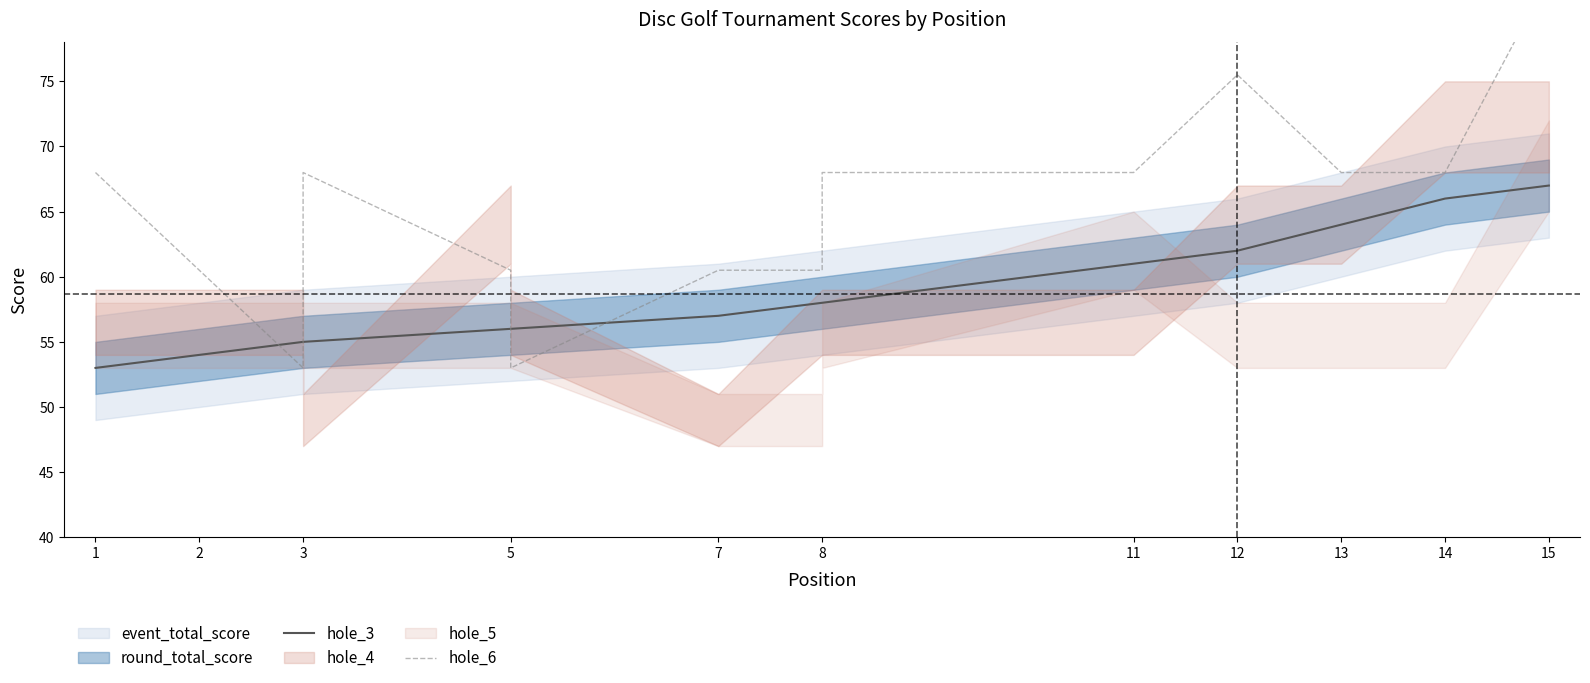

What is the total value across all series at 14?

126.0